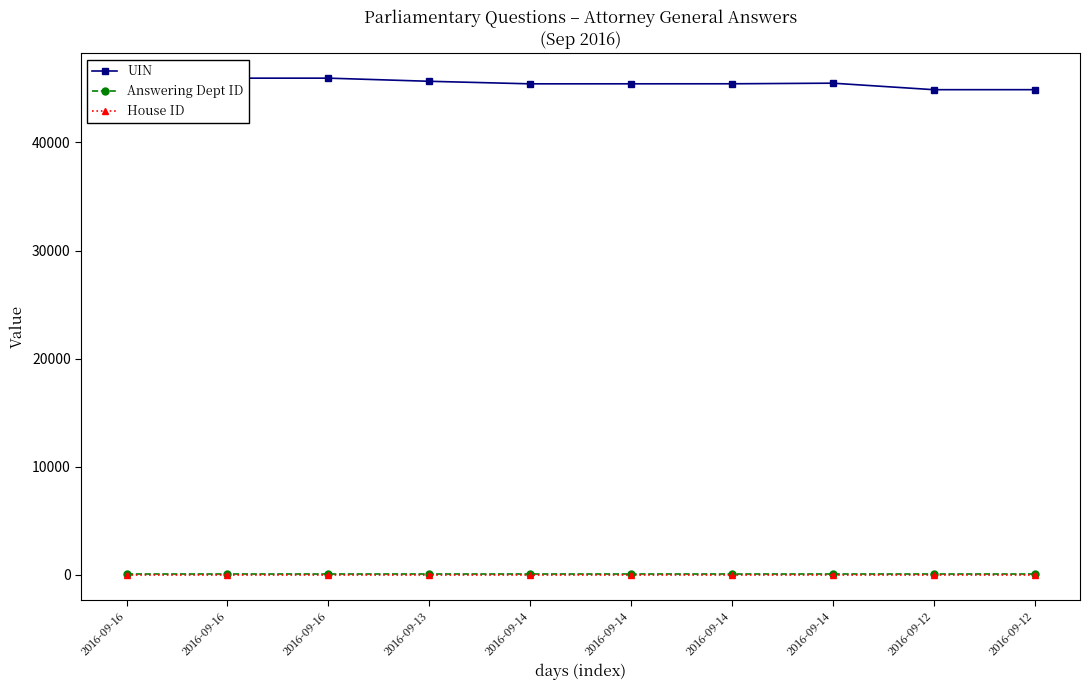

What are all the series names shown in the legend?

UIN, Answering Dept ID, House ID